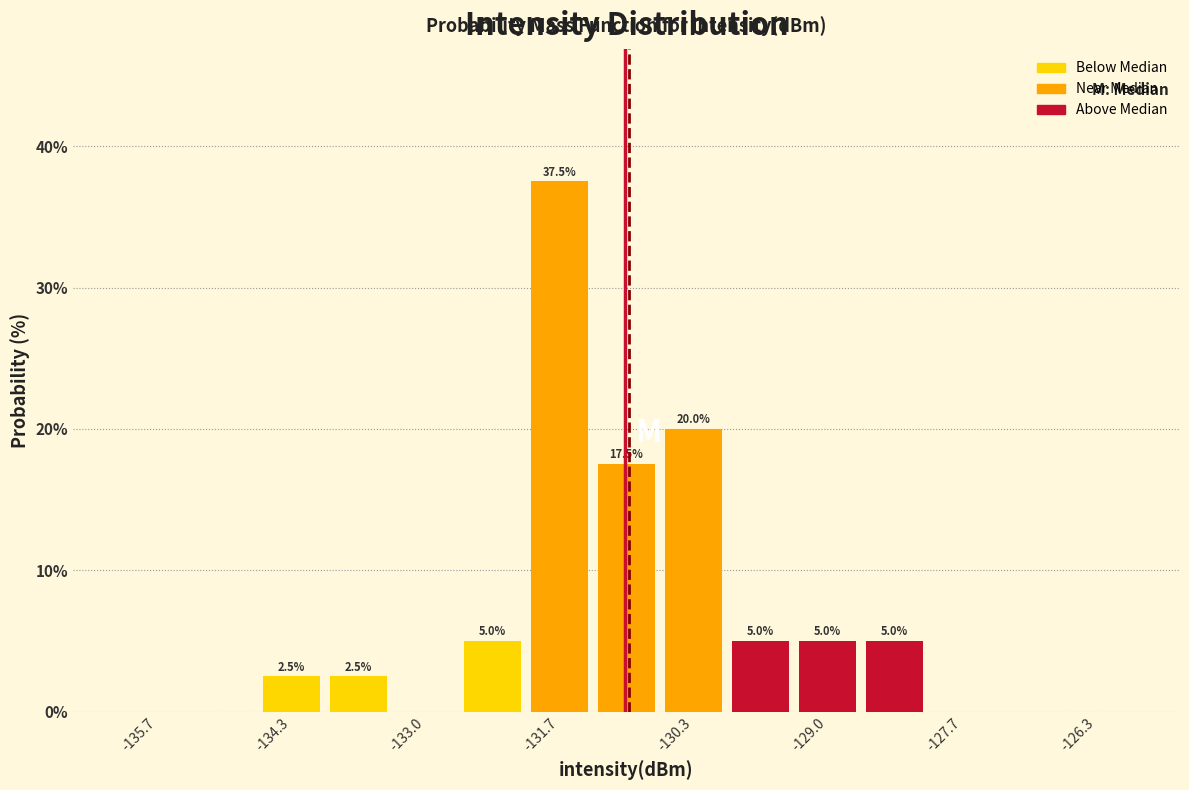

Read against the x-axis, roughly where is the centre of the tallest bar?

-131.6